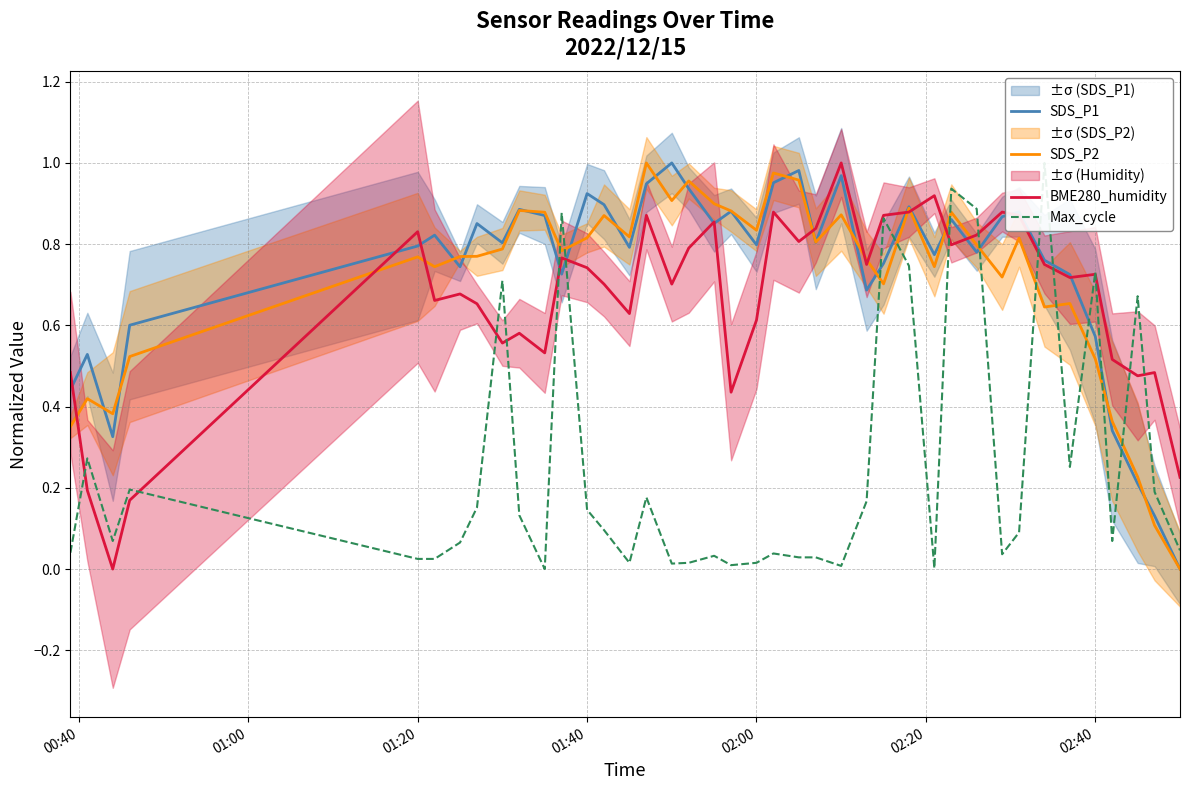

At how many categories does at least one series exceed 0?

40